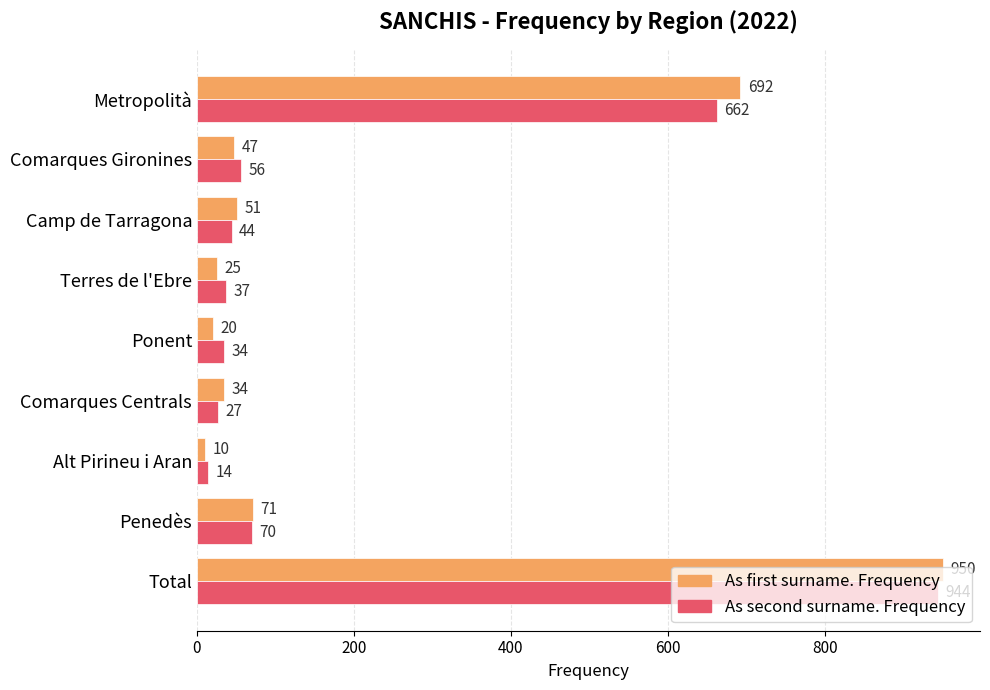

List the series in order of their overall mean, lowest first.

As second surname. Frequency, As first surname. Frequency